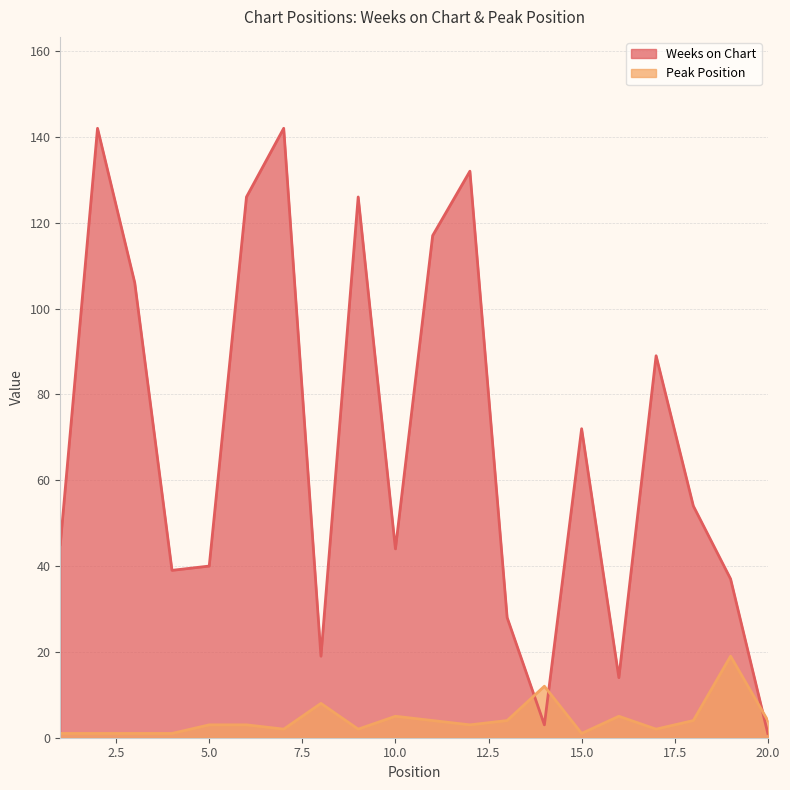

What is the sum of all Weeks on Chart values?

1376